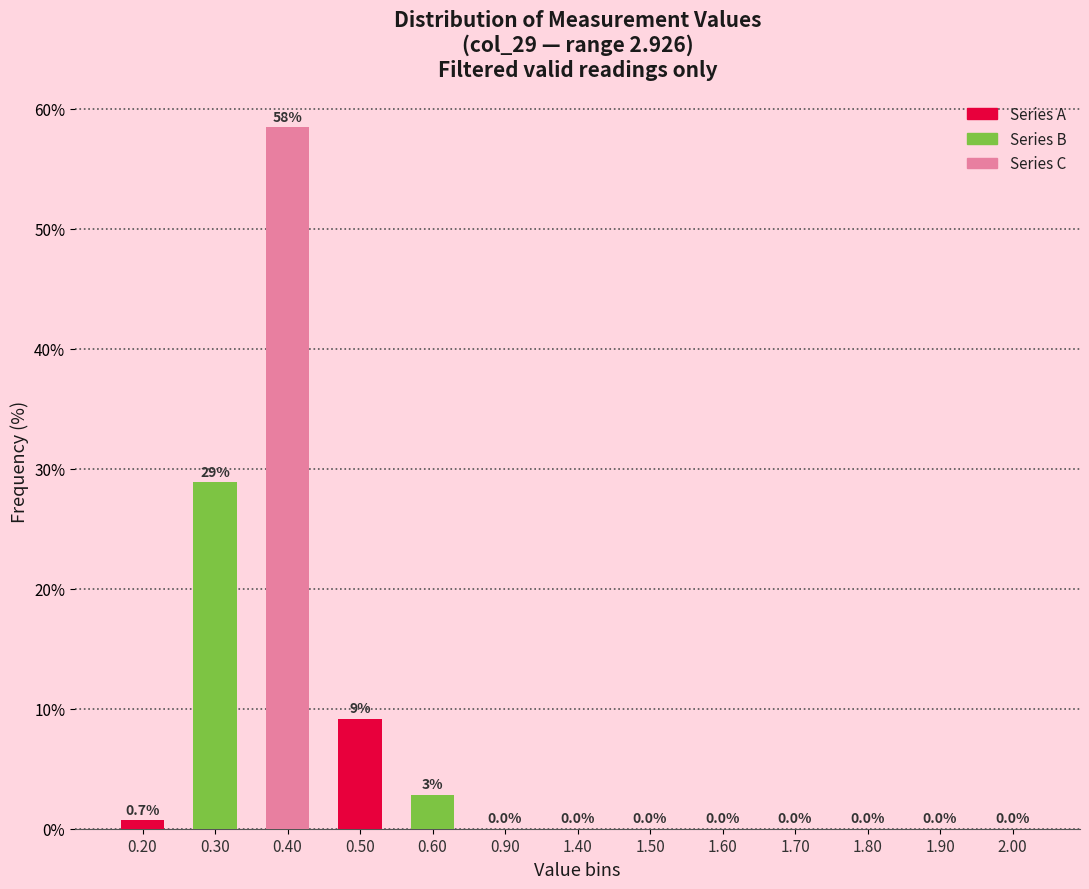

Between 0.60 and 1.70, which is larger?

0.60